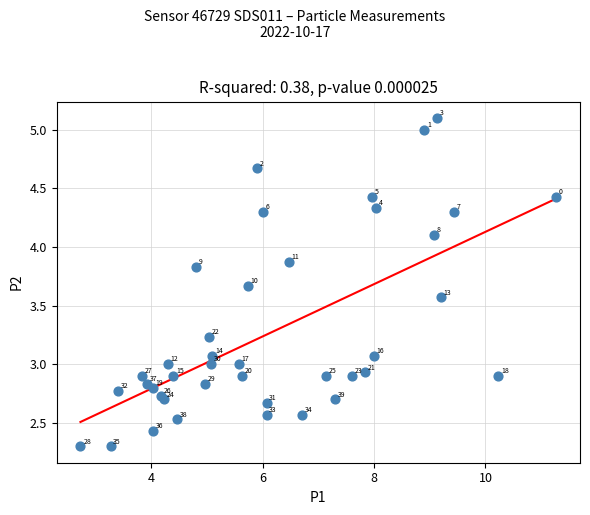

What Y value in the scatter plot is closest to 3?

3.0